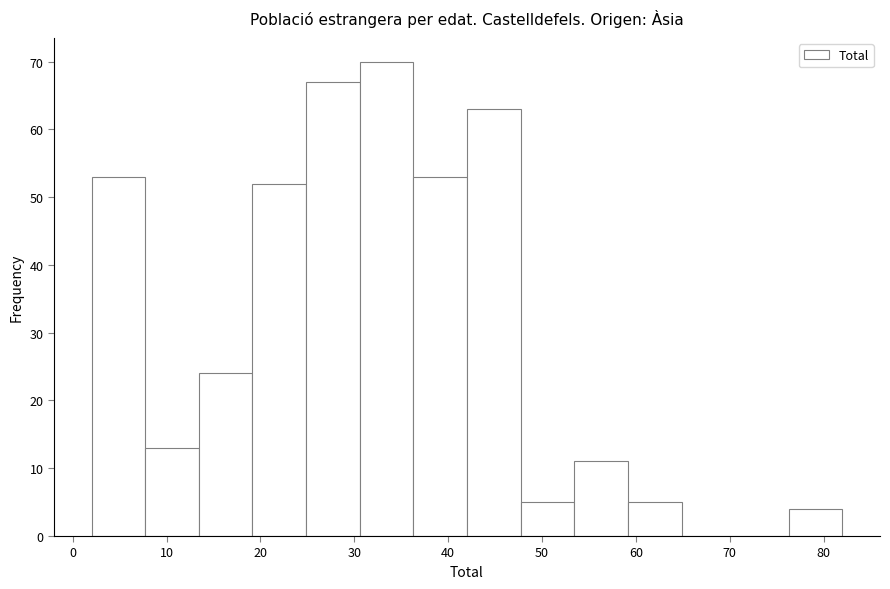

What is the height of the bar covering 36 to 42 on the x-axis? Neither the bar edges nor the heights are printed on the chart, so give them approximately, as read against the axes.

53